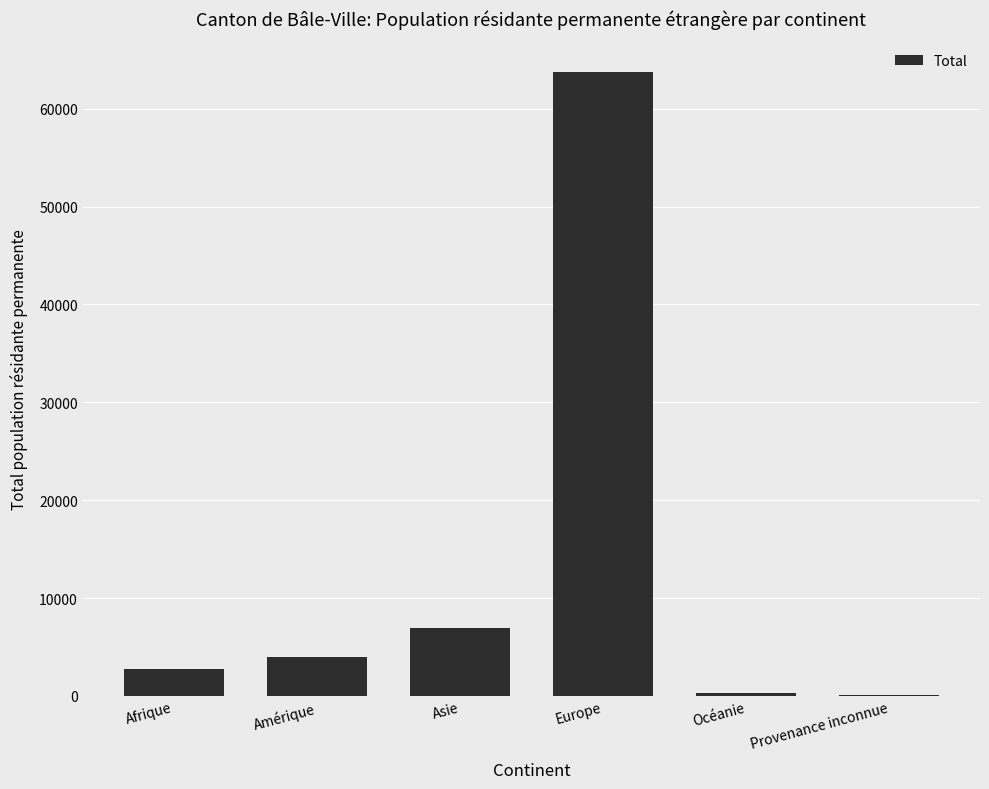

Which label corresponds to the largest value in the chart?

Europe